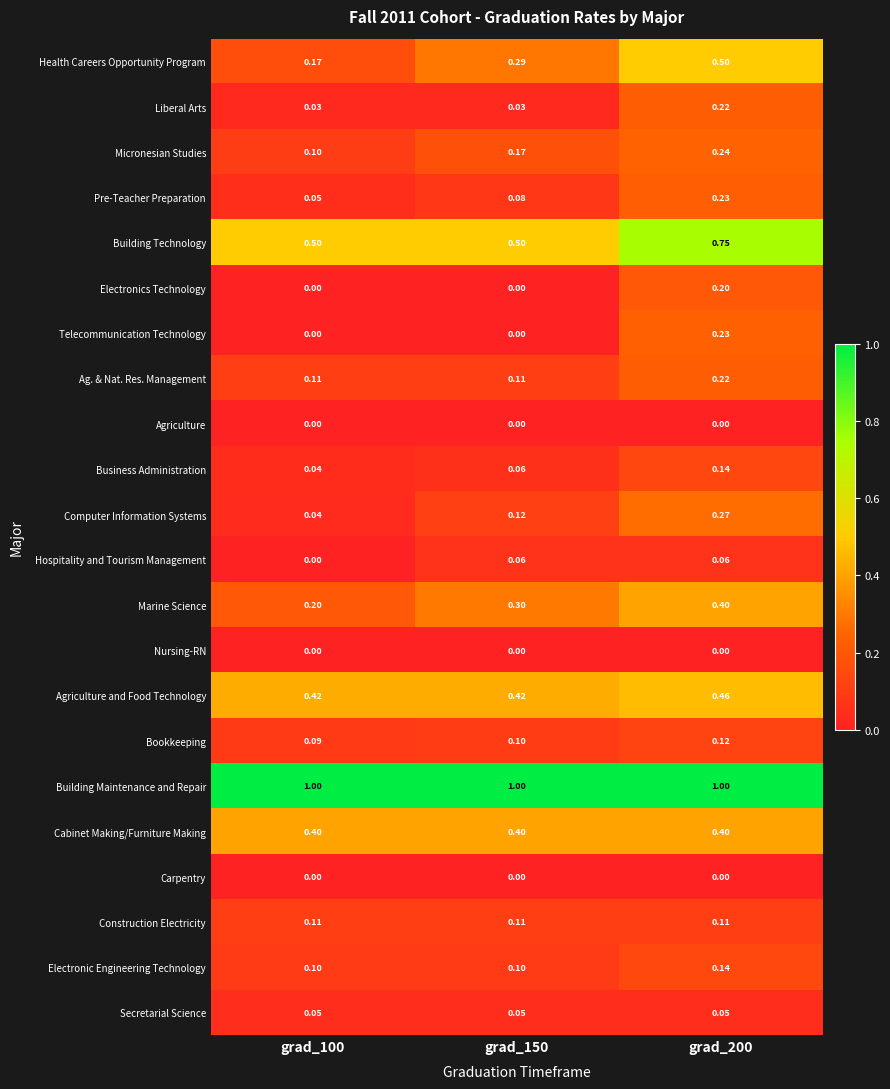

Which series has the widest spread of values?

Health Careers Opportunity Program